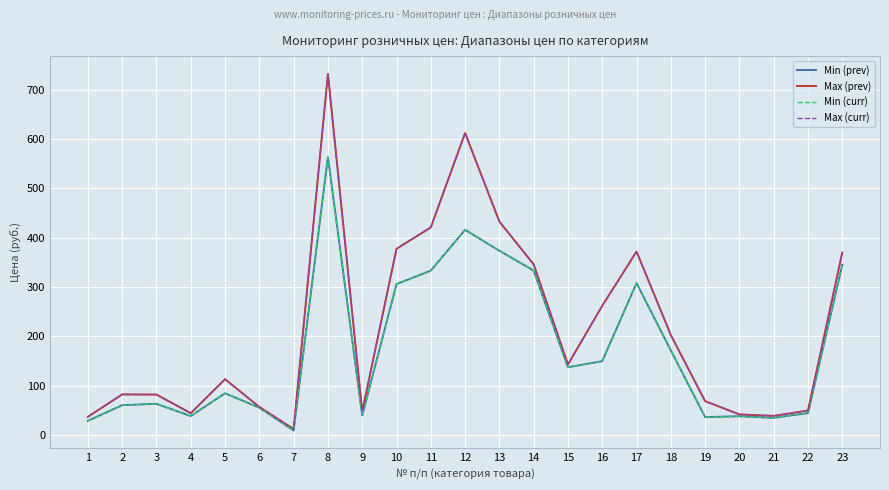

Reading left to right, extract all data points from this chart.

Min (prev): 29.2	60.9	63.6	38.8	84.9	55.8	9.7	563.3	40.2	306.0	333.3	416.0	373.6	333.4	137.7	150.0	308.0	171.8	36.7	38.4	35.2	45.0	345.2
Max (prev): 37.3	82.7	82.3	44.6	113.5	57.2	12.5	731.7	48.1	377.5	420.8	612.0	432.7	346.0	143.3	262.2	372.0	202.9	69.0	42.2	39.2	50.1	369.9
Min (curr): 29.2	60.9	63.6	38.8	84.9	55.8	9.7	563.3	40.2	306.0	333.3	416.0	373.6	333.4	137.7	150.0	308.0	171.8	36.7	38.4	35.2	45.0	345.2
Max (curr): 37.3	82.7	82.3	44.6	113.5	57.2	12.5	731.7	48.1	377.5	420.8	612.0	432.7	346.0	143.3	262.2	372.0	202.9	69.0	42.2	39.2	50.1	369.9